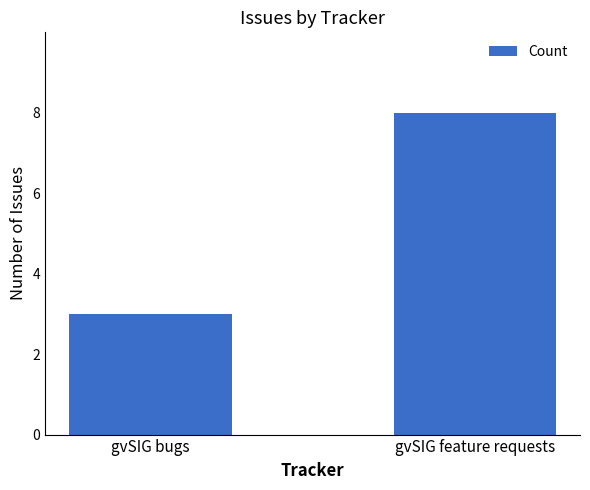

Is it true that the value at gvSIG bugs is 3?

True